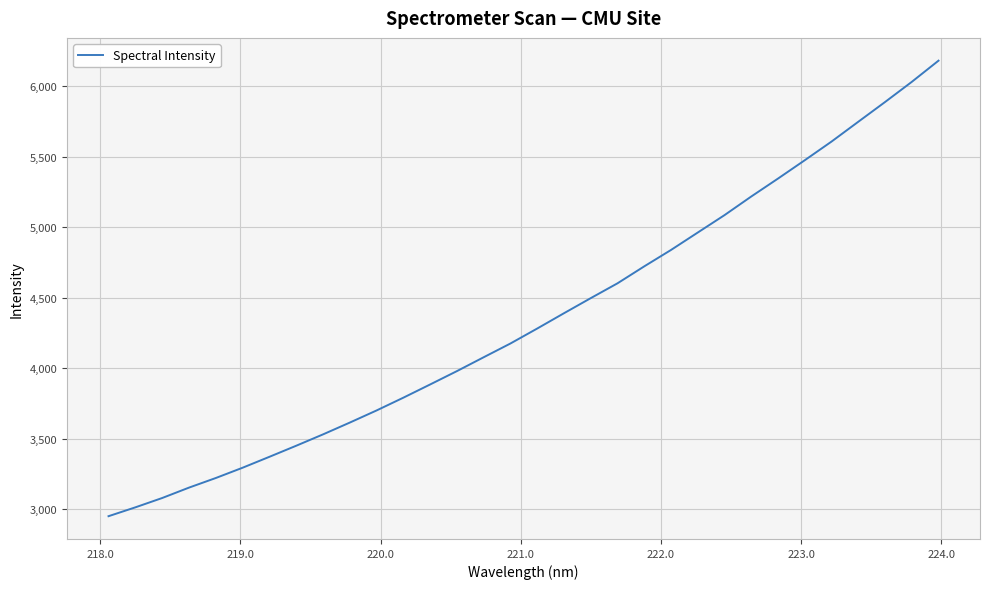

What is the greatest value displayed?

6181.6